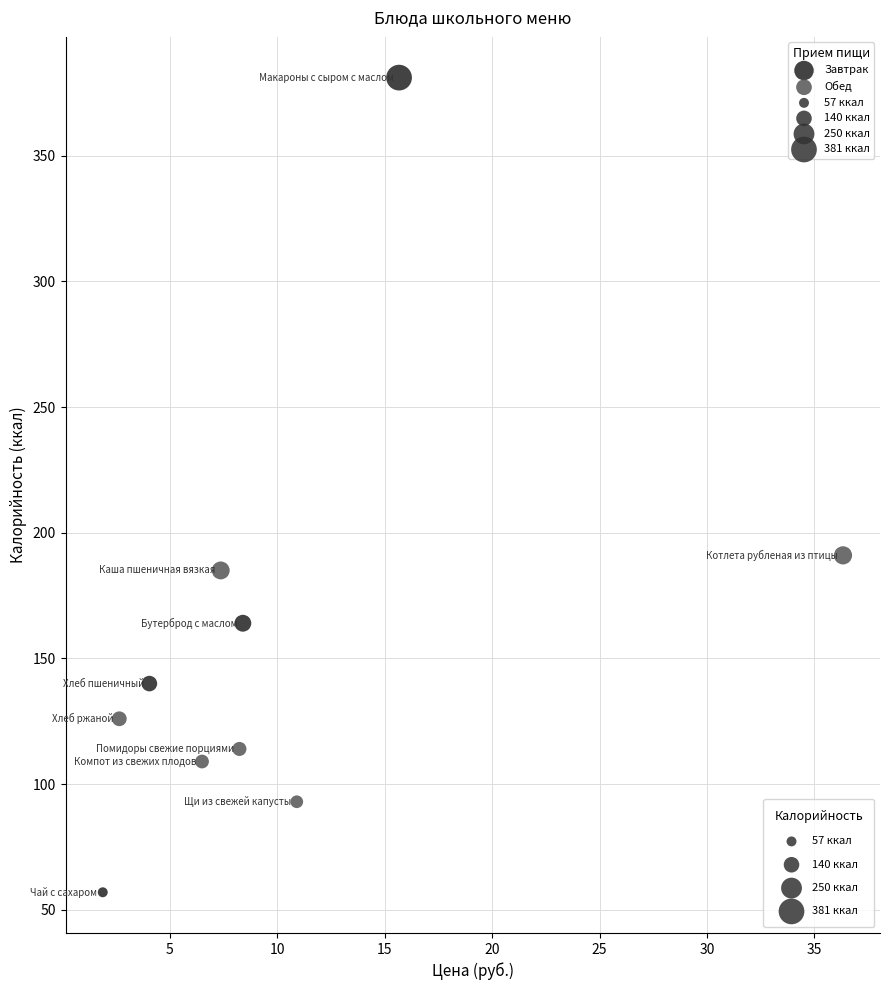

Which series reaches the maximum Y coordinate?

Завтрак